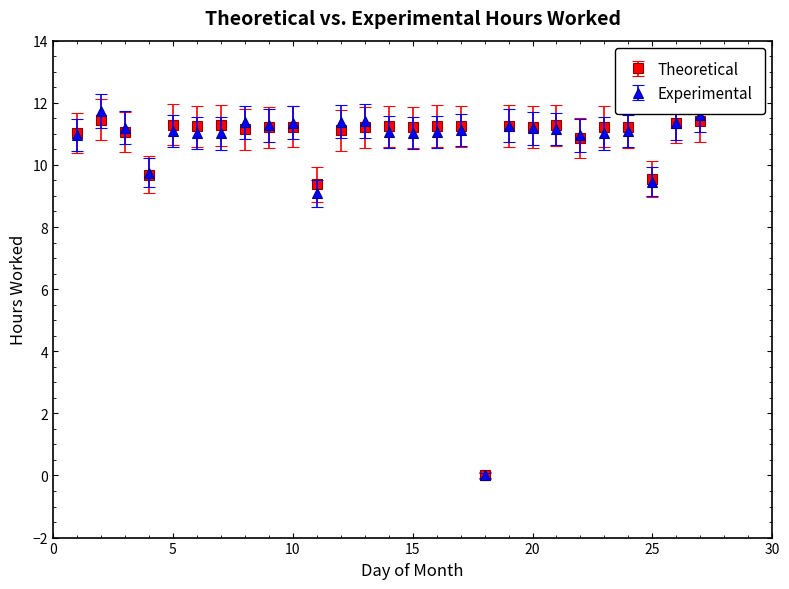

Which series has the widest spread of values?

Experimental